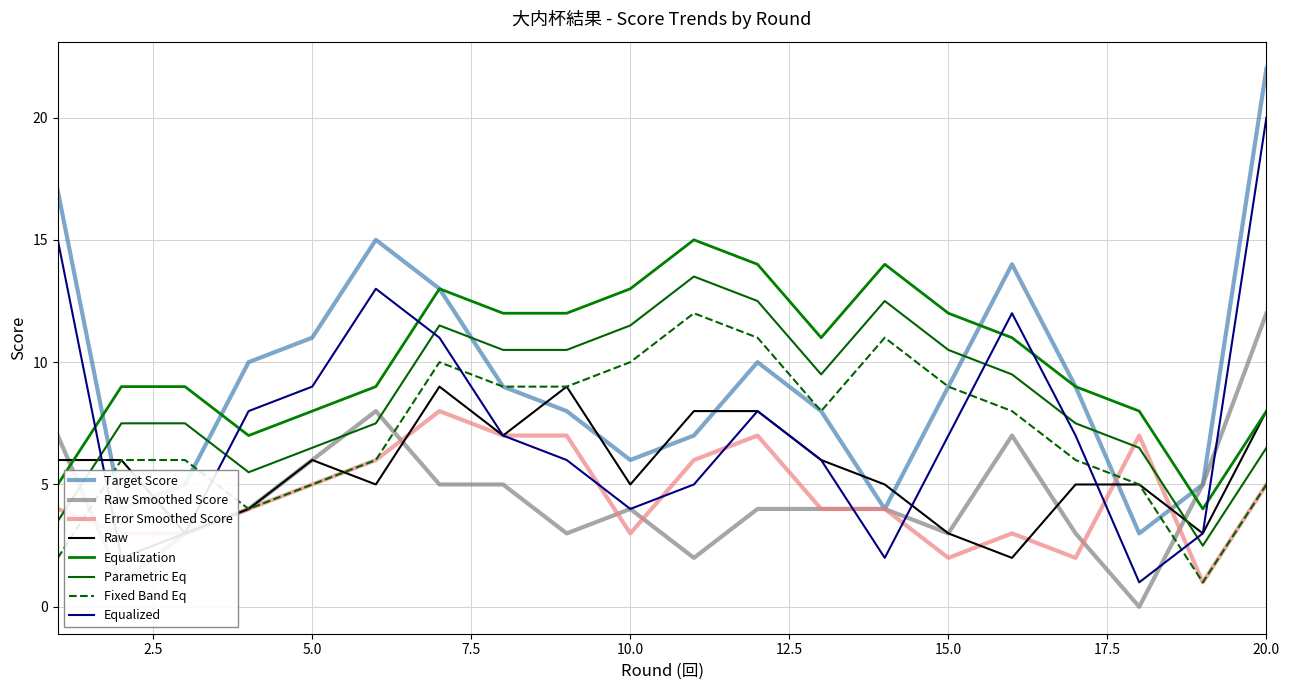

Is this an area chart (filled region under the line)?

No